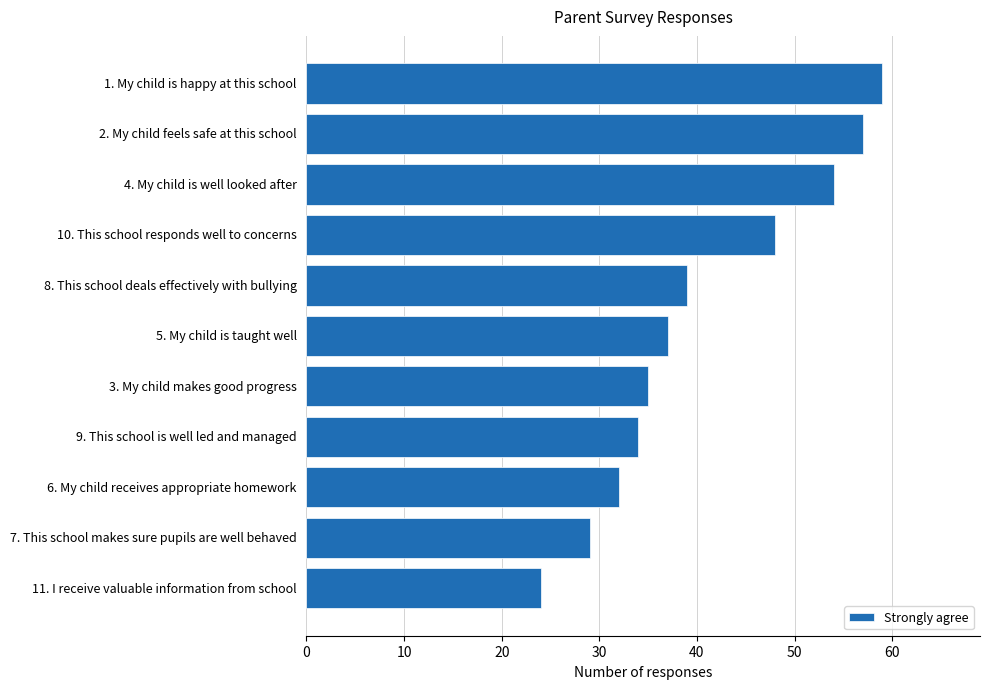

What is the difference between the second highest and minimum values?

33